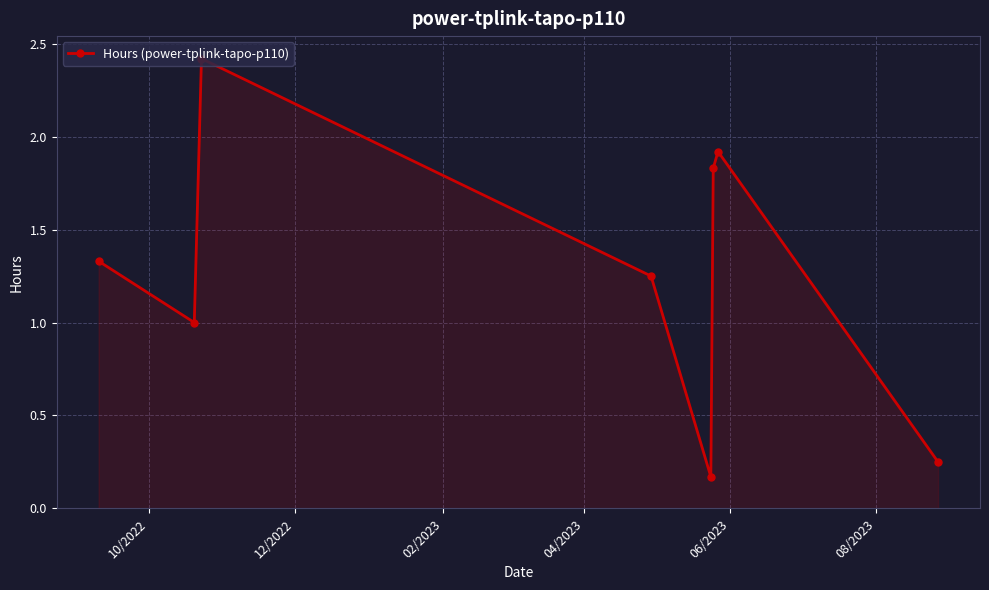

What is the maximum value shown in the chart?

2.4